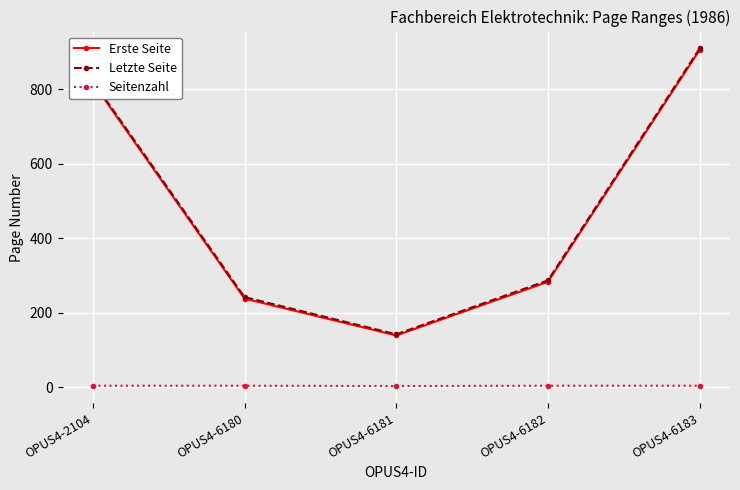

True or false: Letzte Seite has more than 2 interior local peaks.

False